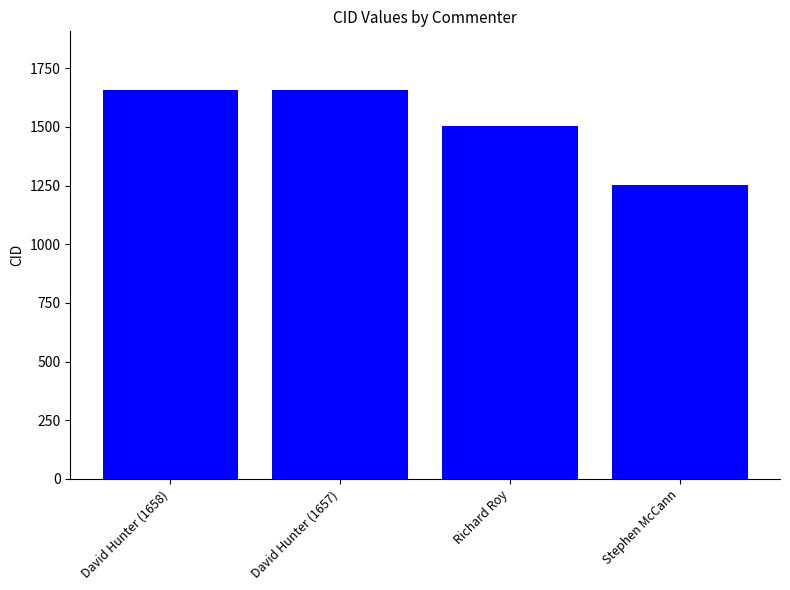

What is the difference between the maximum and second lowest values?

156